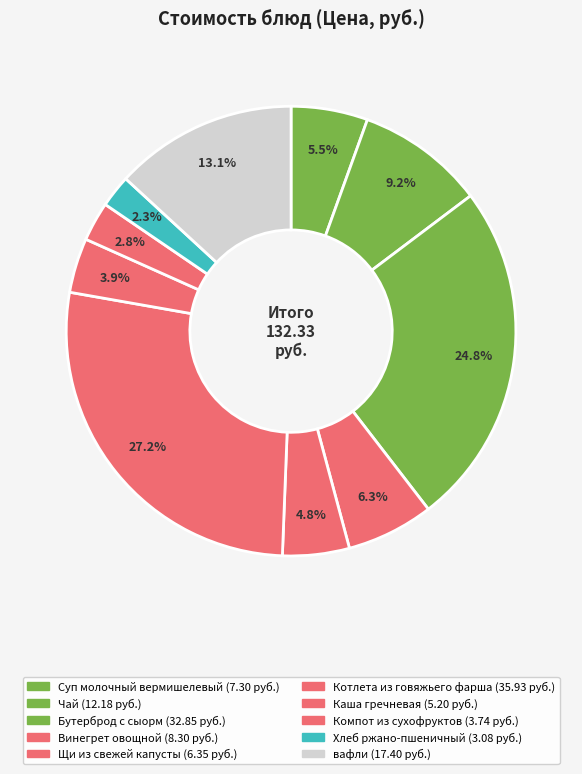

How many slices are in this pie chart?

10